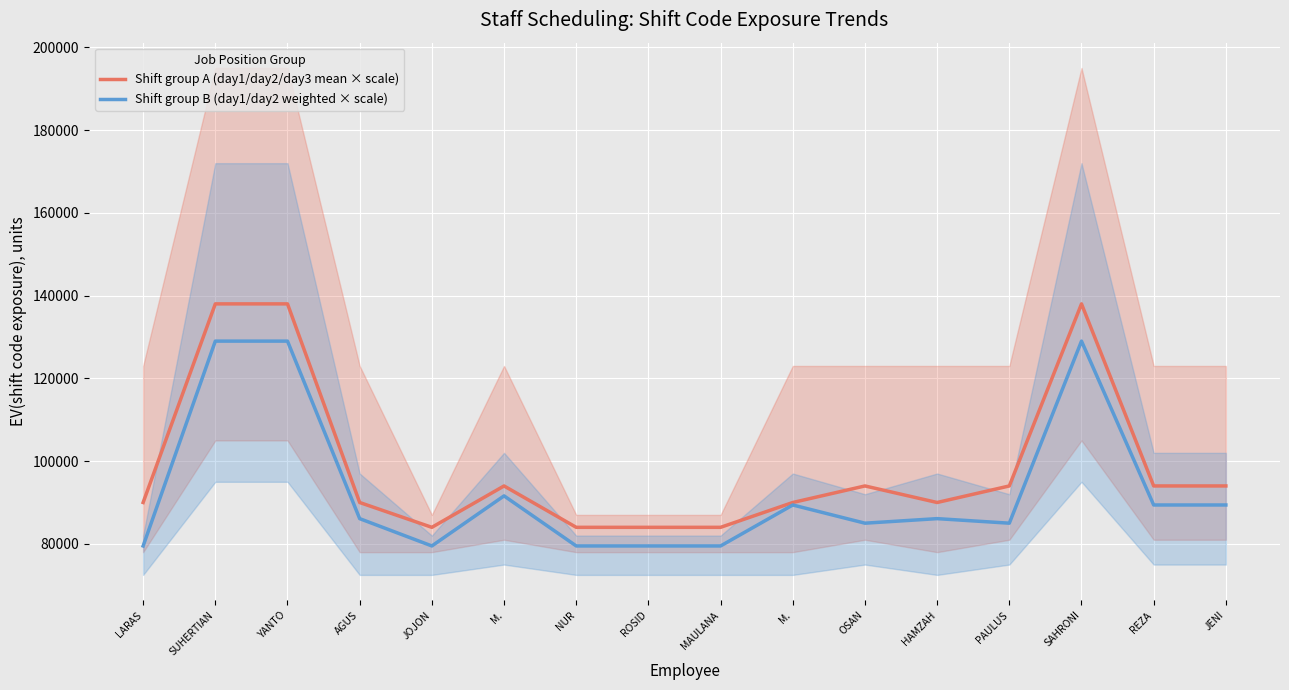

True or false: Shift group B (day1/day2 weighted × scale) and Shift group A (day1/day2/day3 mean × scale) cross at least once.

False